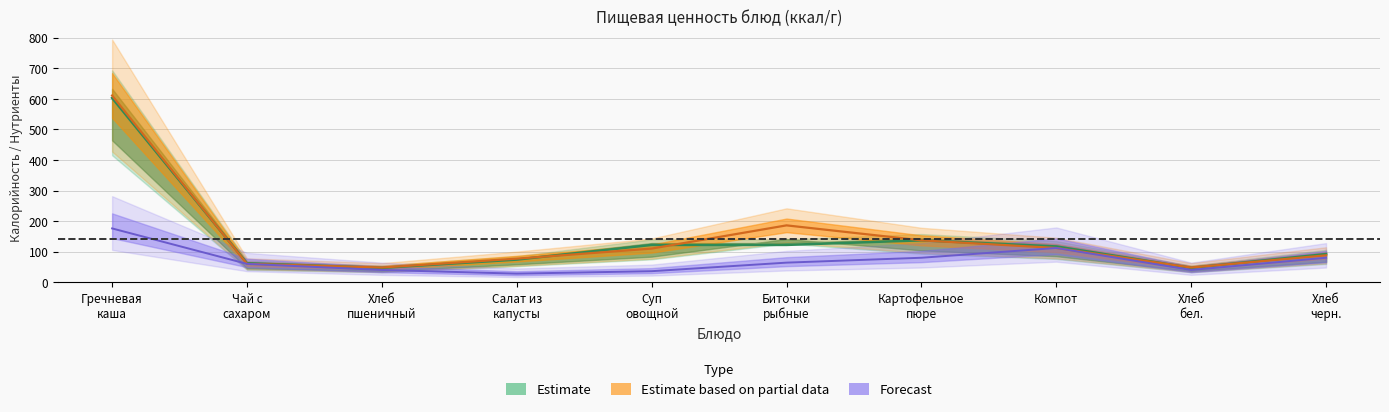

What is the minimum value for Carbs?

28